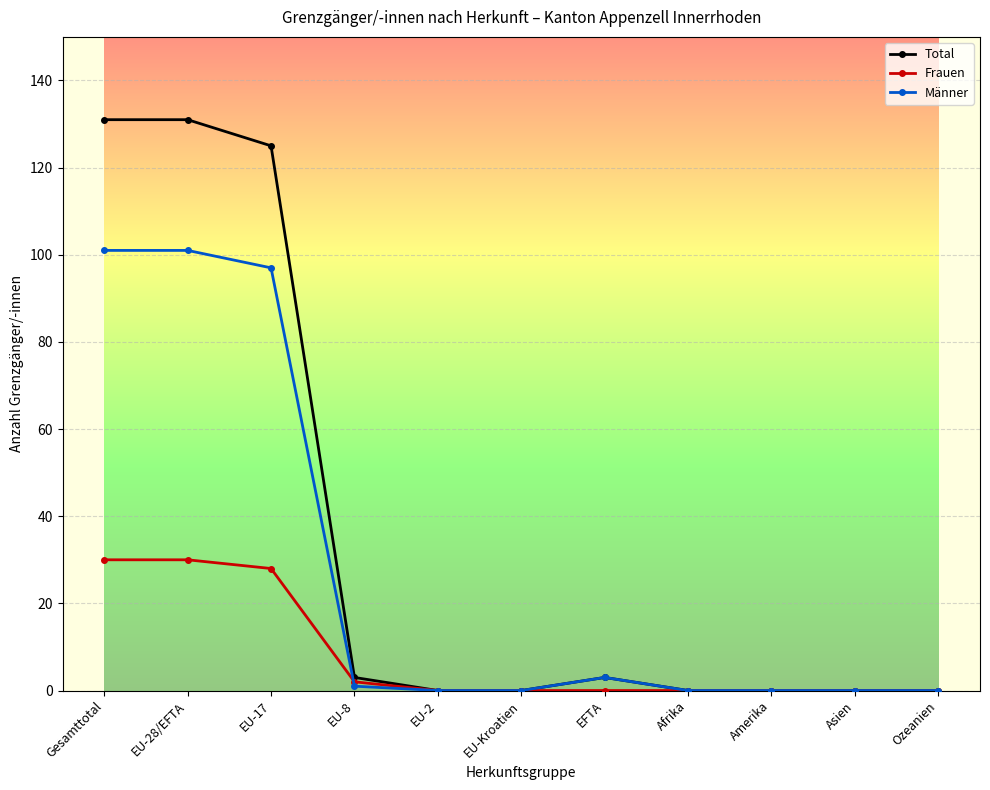

Which series has the widest spread of values?

Total